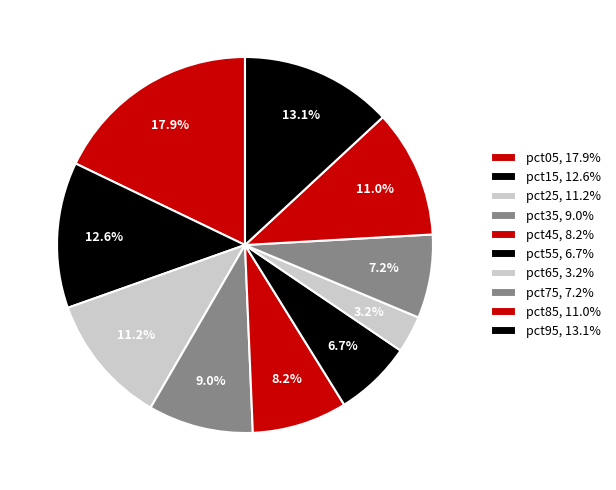

Count the number of slices in the pie.

10